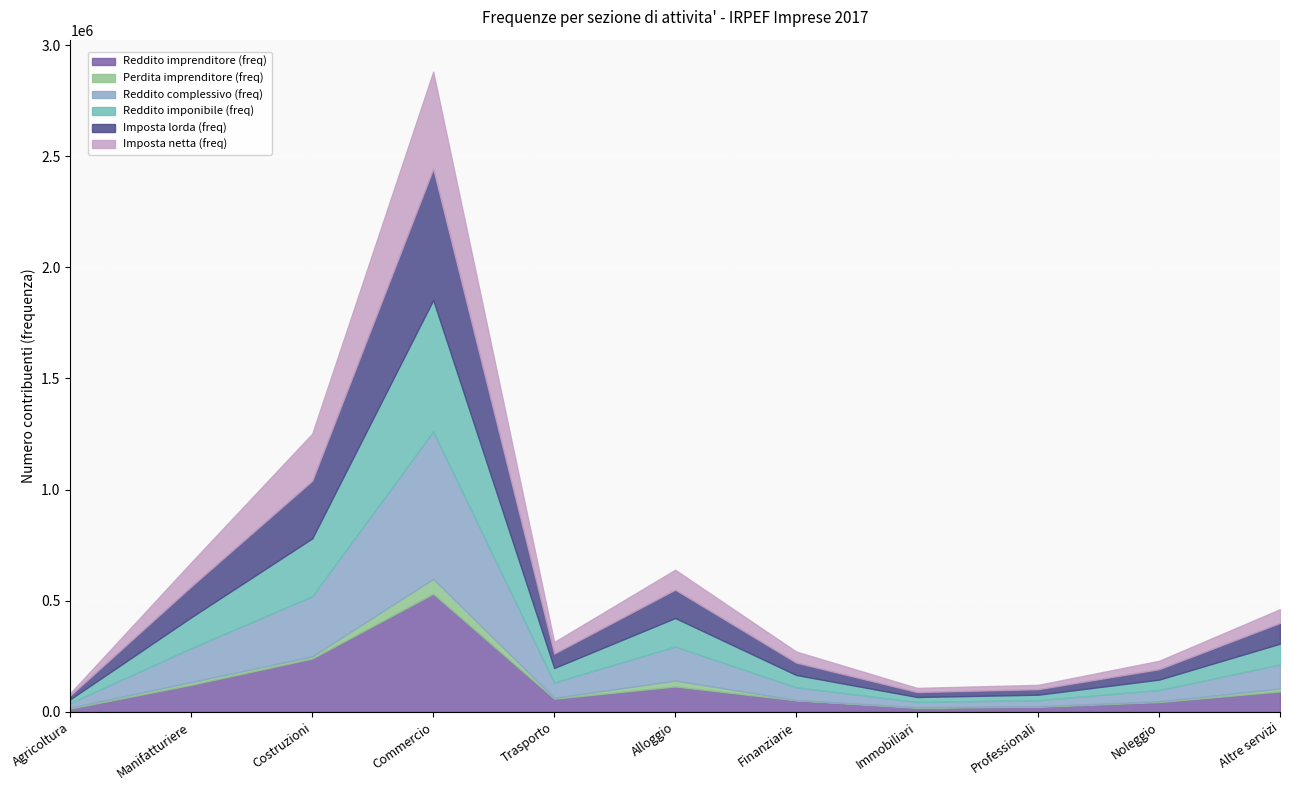

List the series in order of their peak value, lowest first.

Perdita imprenditore (freq), Imposta netta (freq), Reddito imprenditore (freq), Imposta lorda (freq), Reddito imponibile (freq), Reddito complessivo (freq)